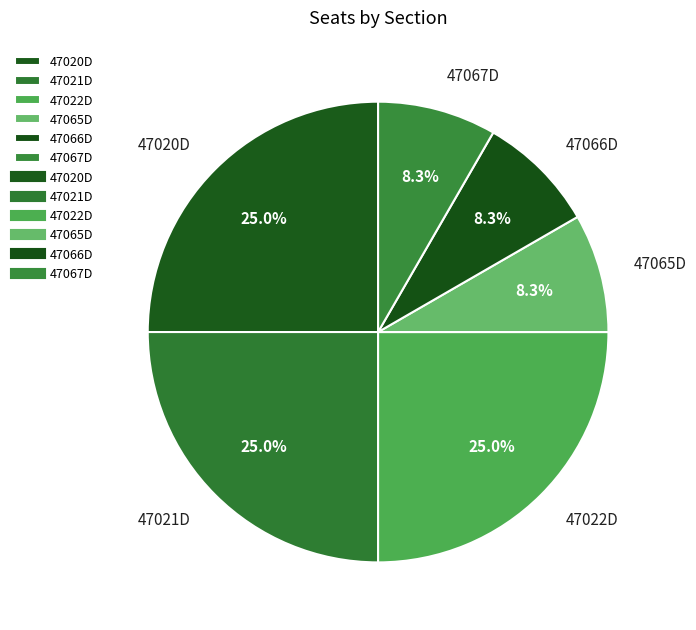

How many segments does this pie chart have?

6